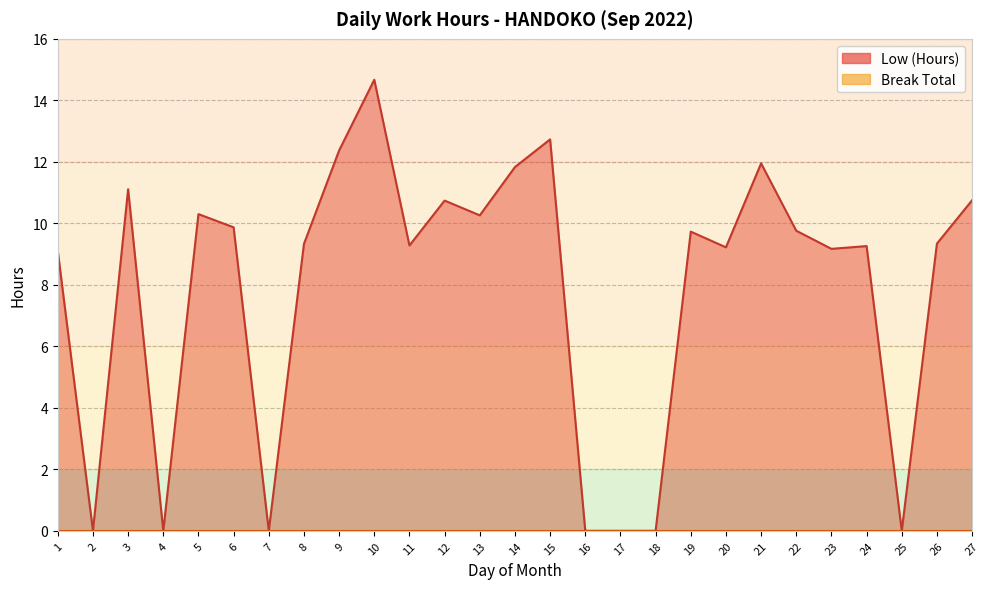

What is the difference between the values at 21 and 1?

2.8